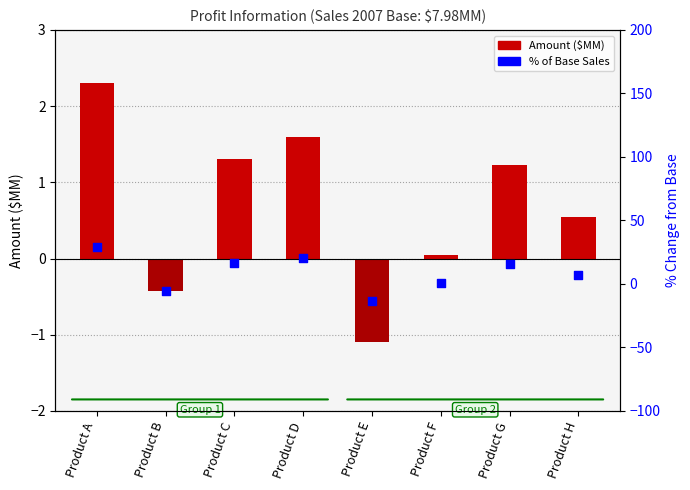

Which series contains the lowest Y value?

% of Base Sales